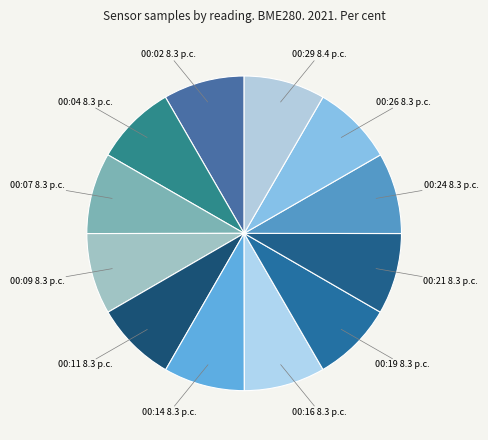

How many slices are in this pie chart?

12